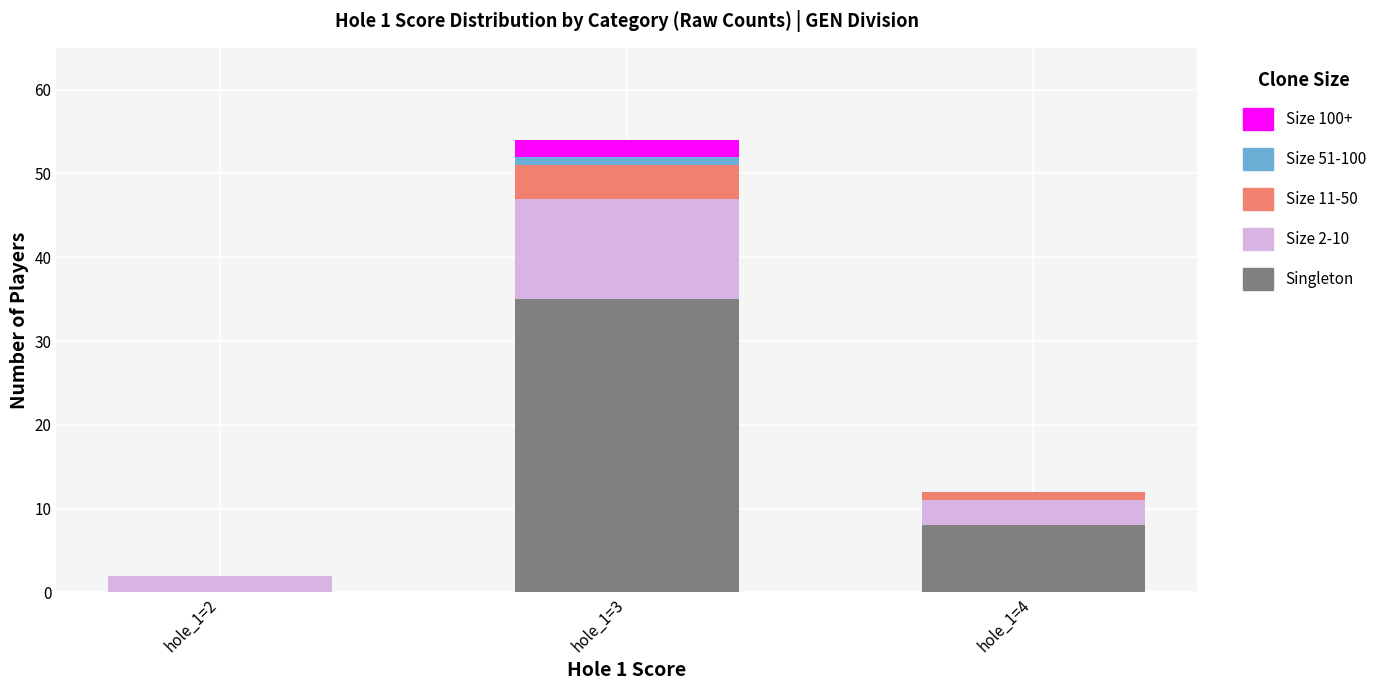

Is it true that Singleton equals 23 at hole_1=2?

False